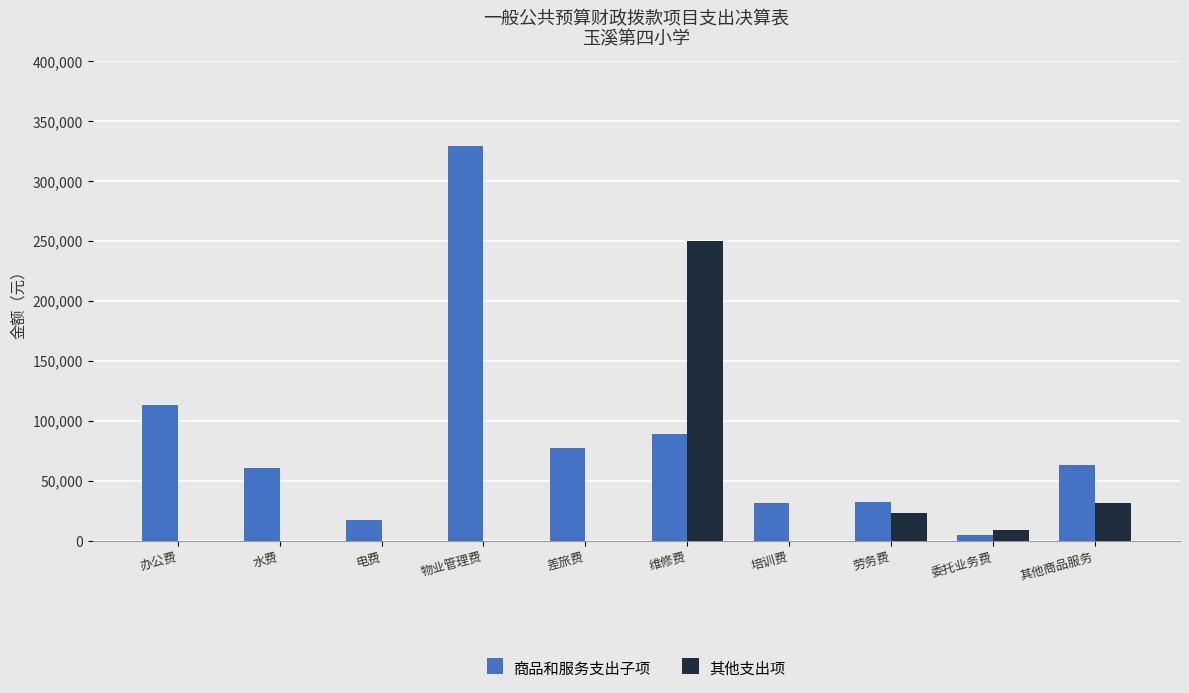

True or false: 商品和服务支出子项 has a value of 13128.4 at 劳务费.

False